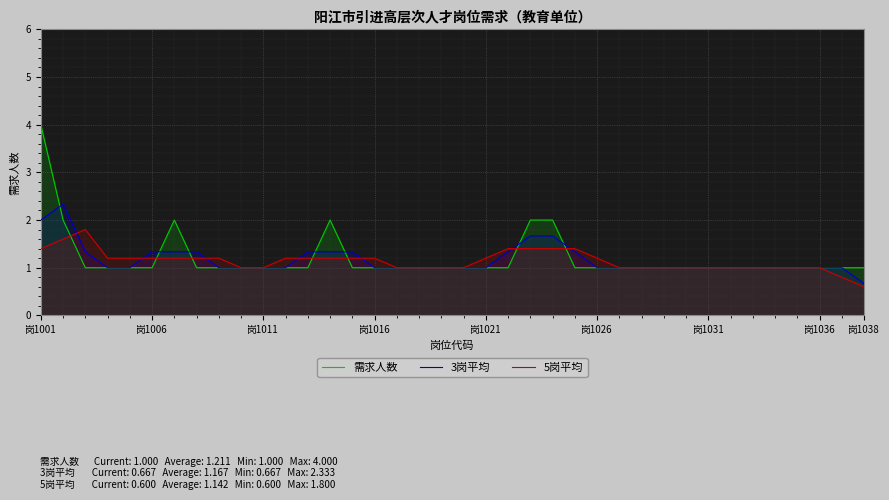

Count the 3岗平均 values in the range 1 to 2.

36